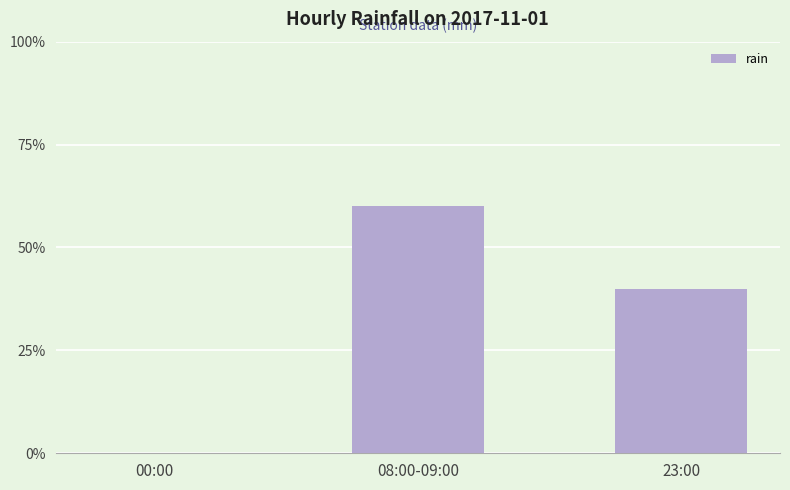

What is the value of the 3rd bar from the left?

0.4